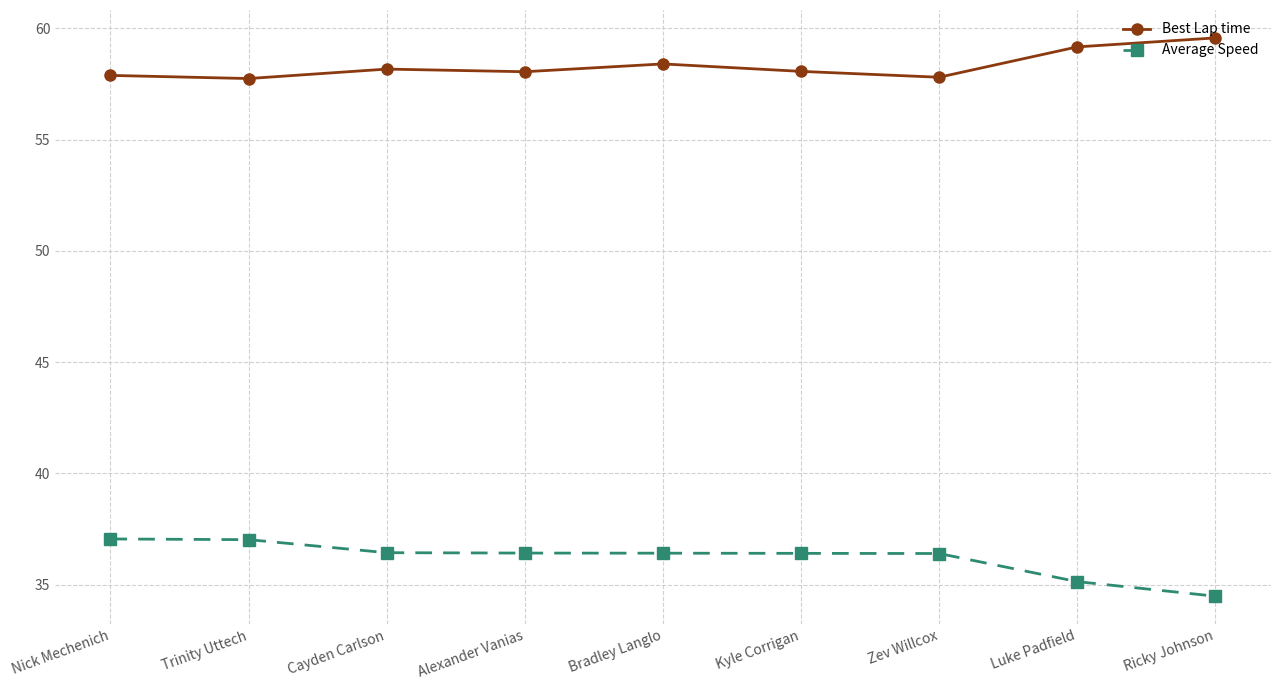

How many values in the Average Speed series are below 36?

2